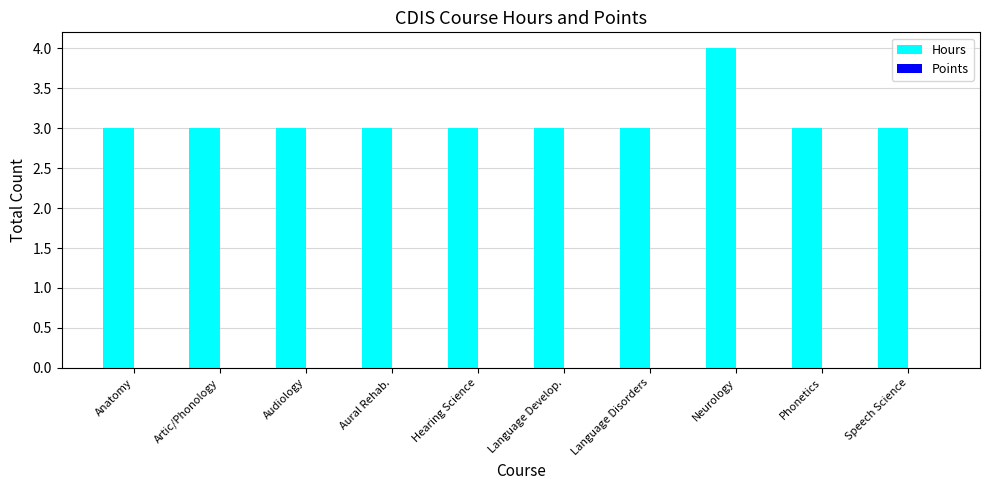

What is the ratio of the value at Aural Rehab. to the value at Speech Science?

1.0